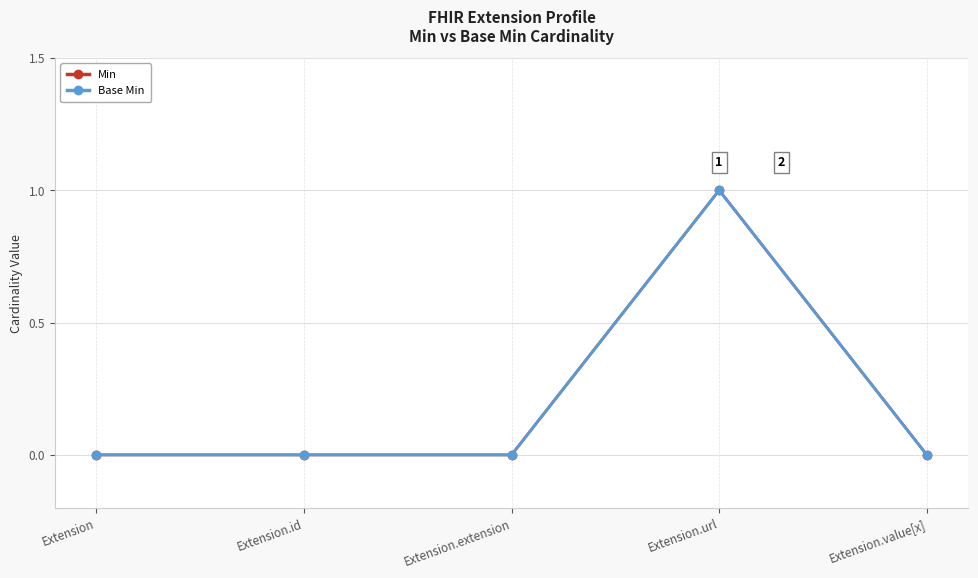

Reading left to right, what are all the values shown in this chart?

Min: 0	0	0	1	0
Base Min: 0	0	0	1	0